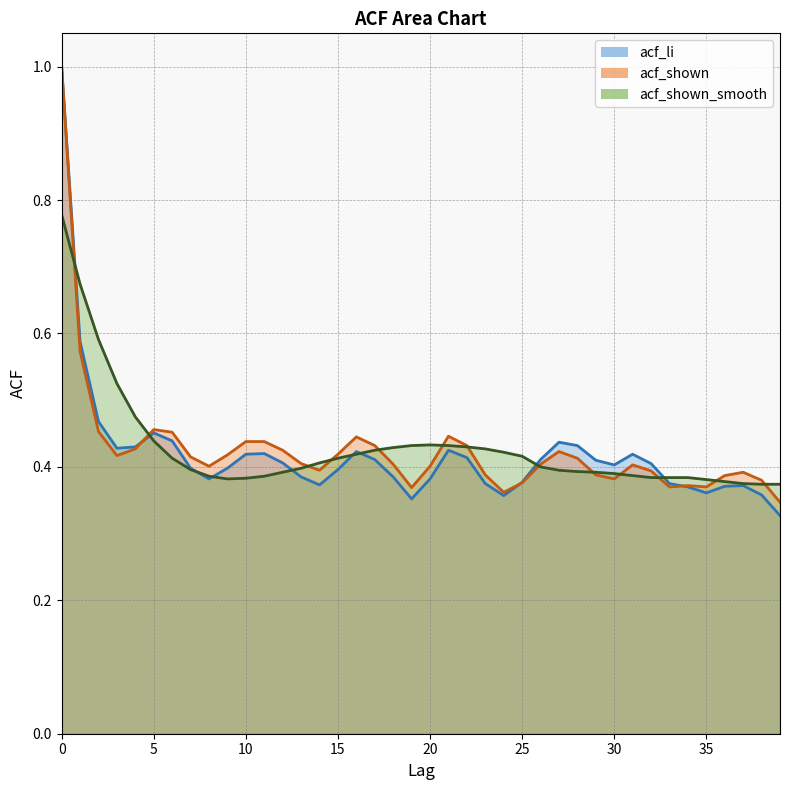

True or false: acf_shown_smooth has a value of 0.4 at 22.

True